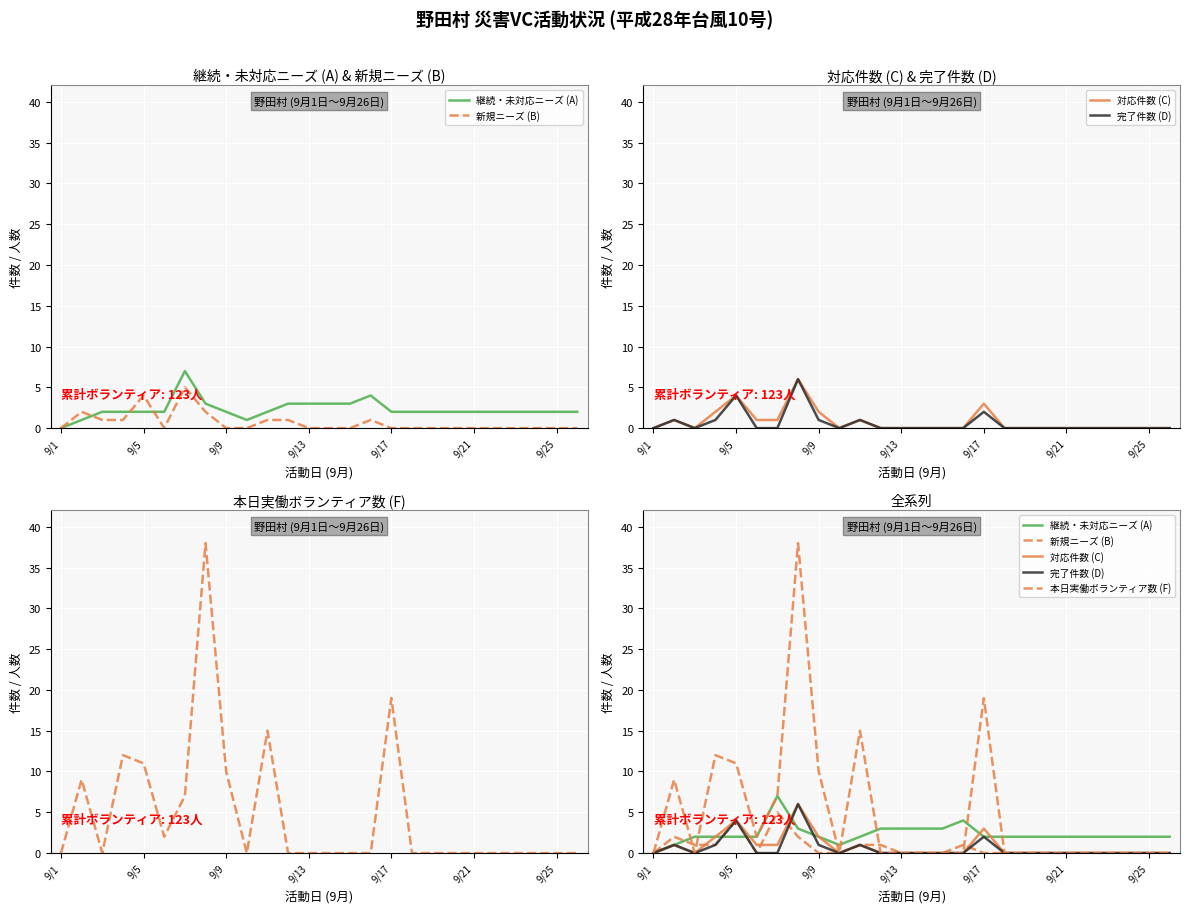

Which series has the largest total across all categories?

本日実働ボランティア数 (F)